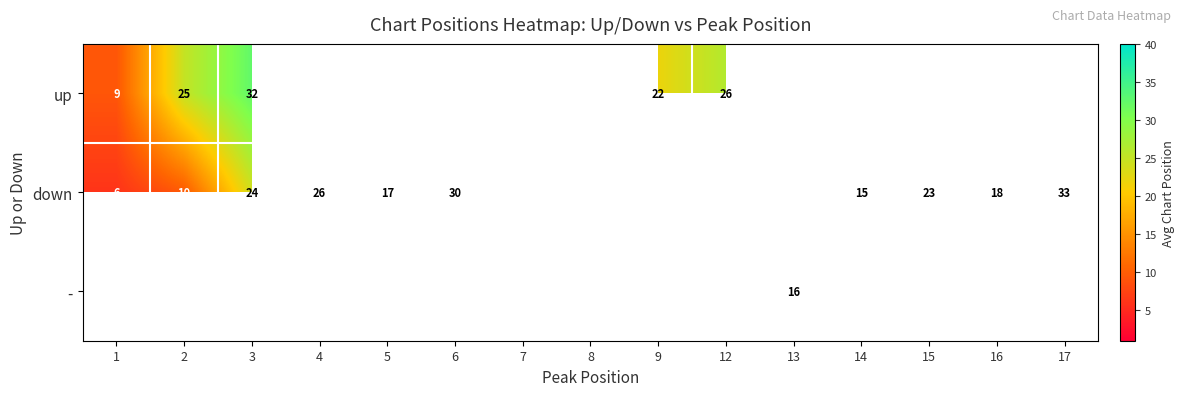

Between 8 and 1, which is larger?

1